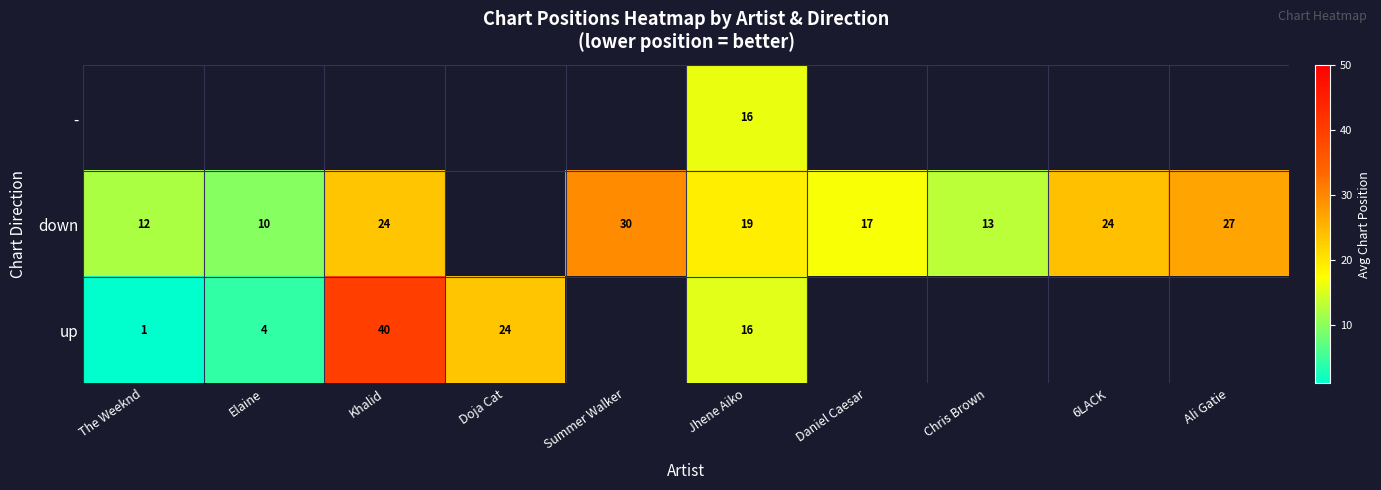

At which category is the sum across all series the highest?

Jhene Aiko